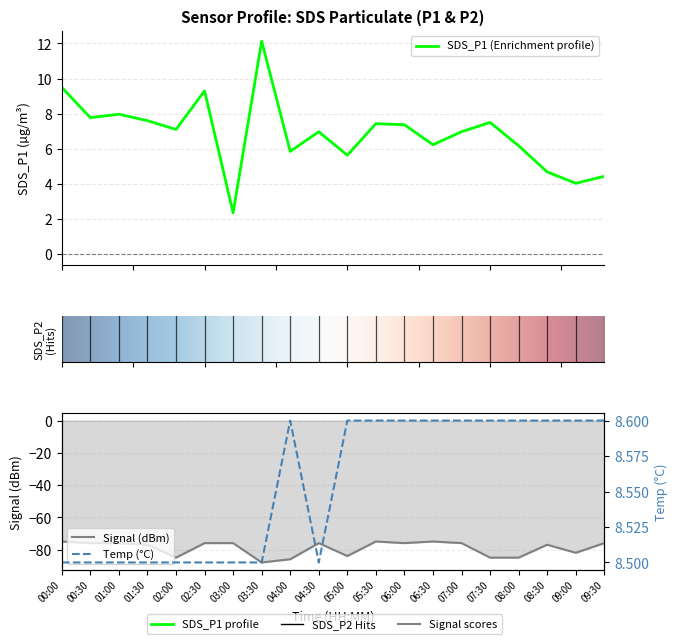

What is the total value across all series at 06:00?

-60.0